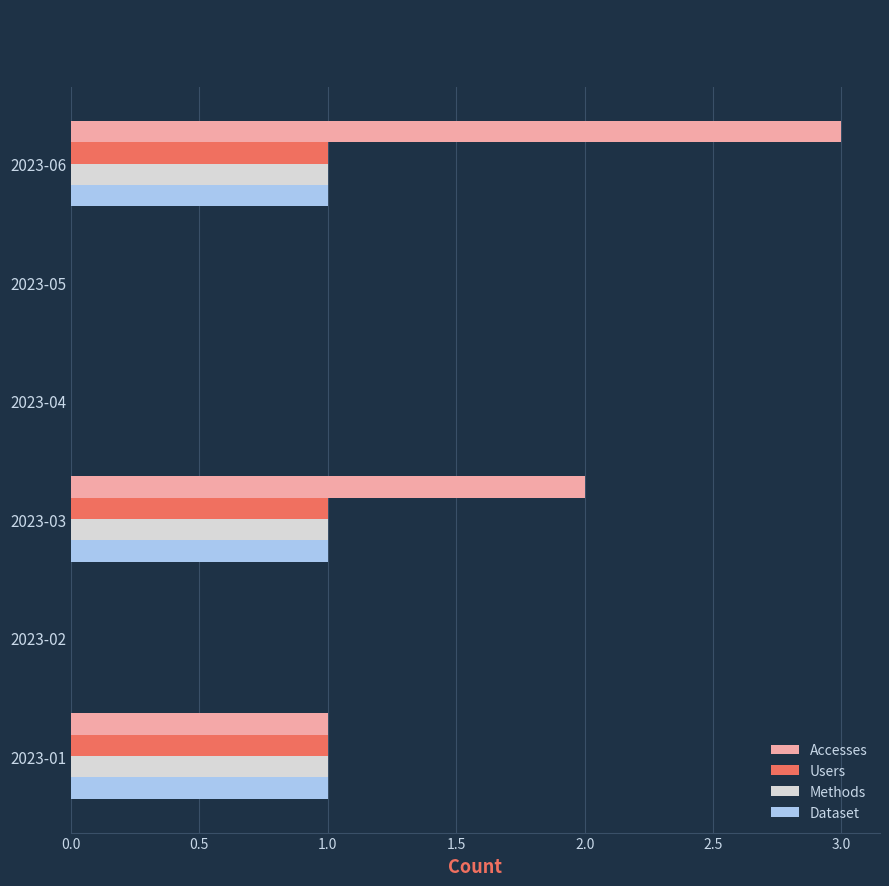

Which series has the largest total across all categories?

Accesses